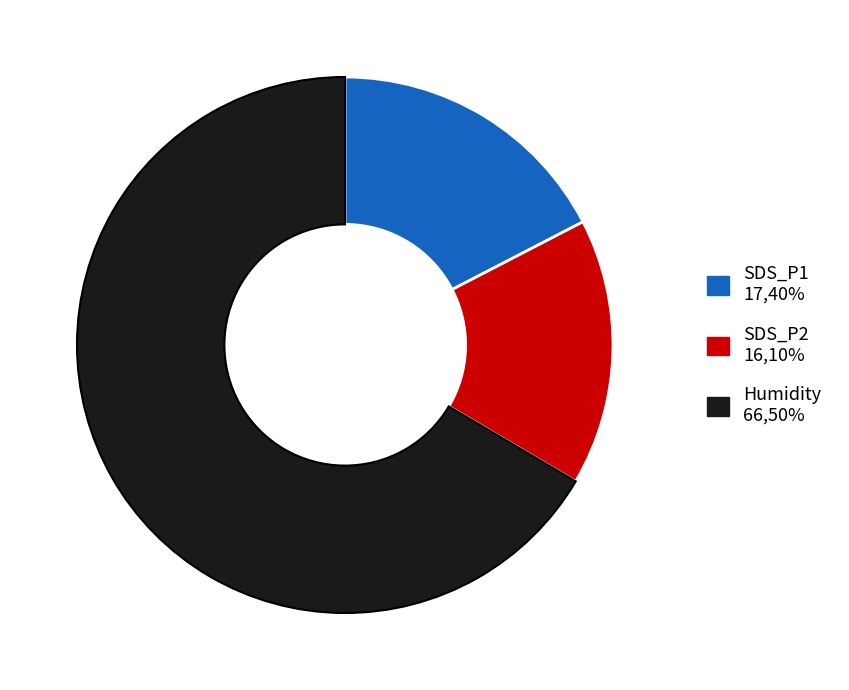

Approximately how many times larger is the value at SDS_P1 compared to Humidity?

0.3